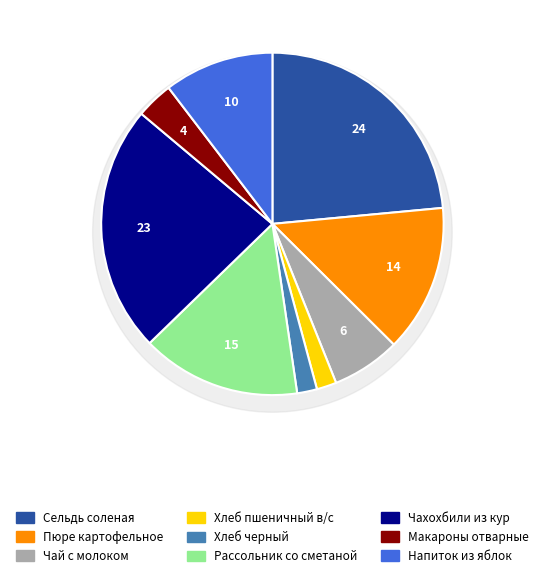

Is it true that Сельдь соленая is 36% of the pie?

False